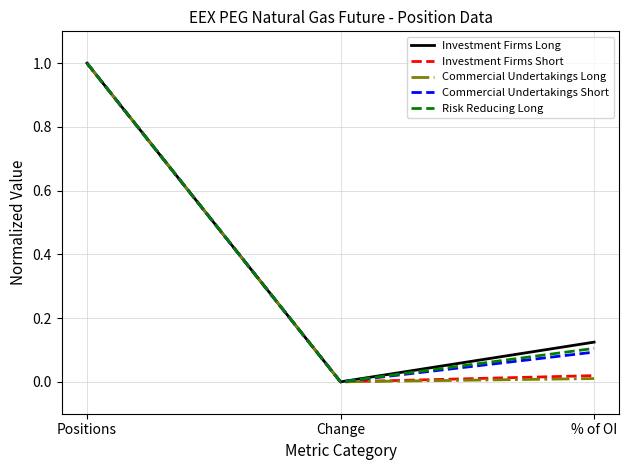

At which category is the sum across all series the highest?

Positions